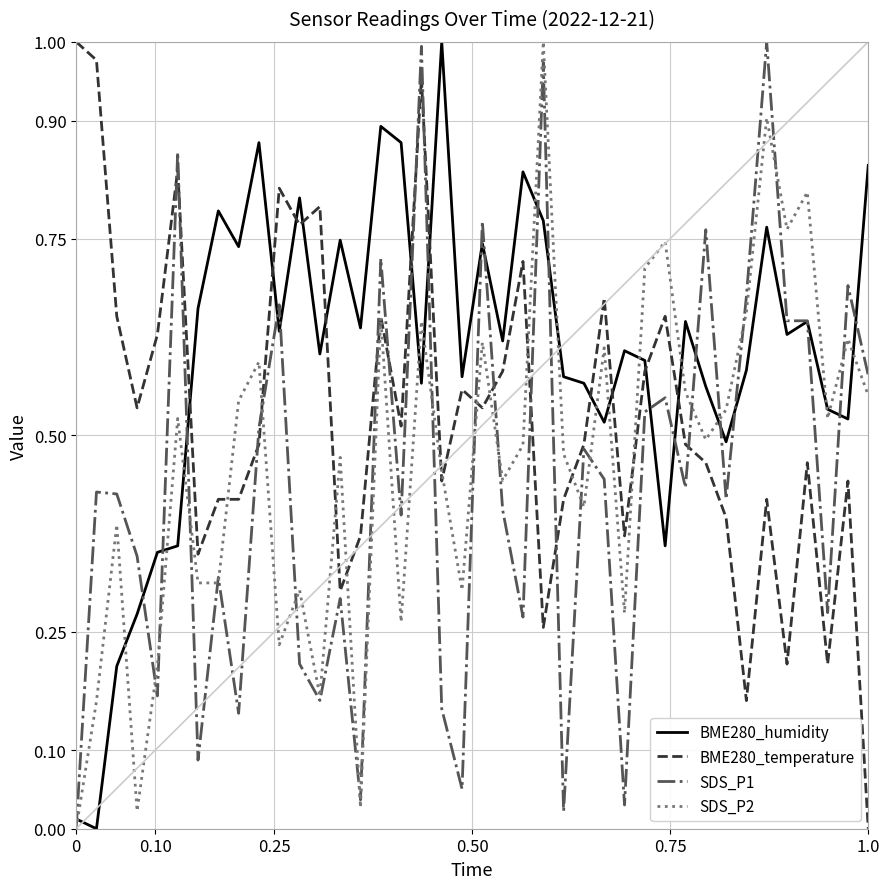

List the series in order of their overall mean, highest first.

BME280_humidity, BME280_temperature, SDS_P2, SDS_P1